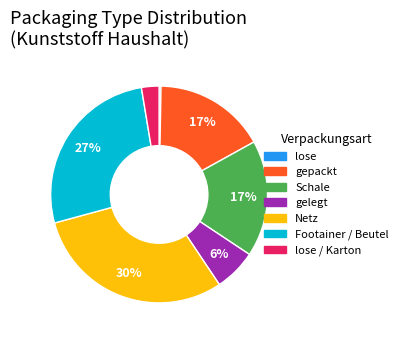

Which slice is the largest?

Netz